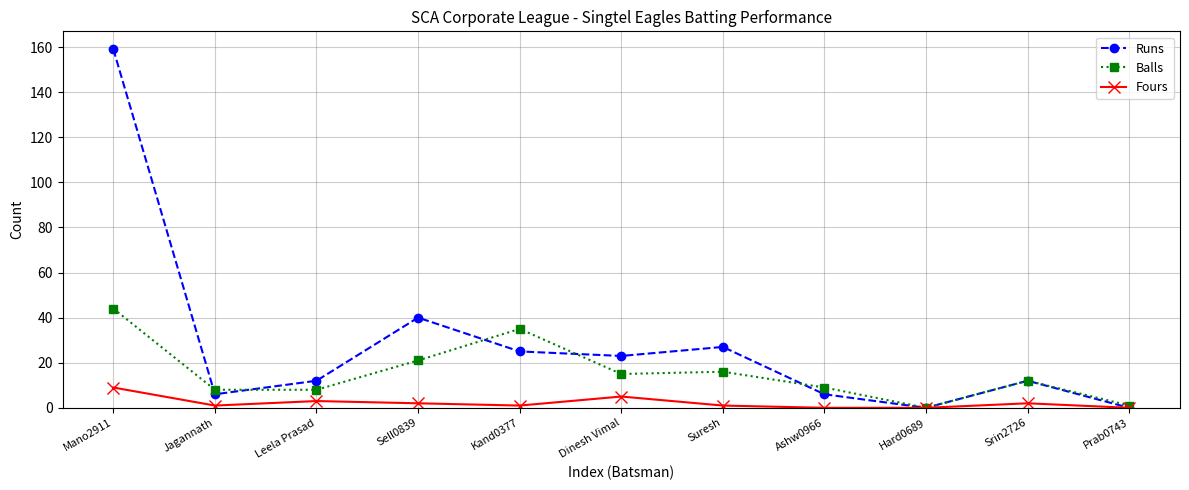

Count the number of data series in this chart.

3